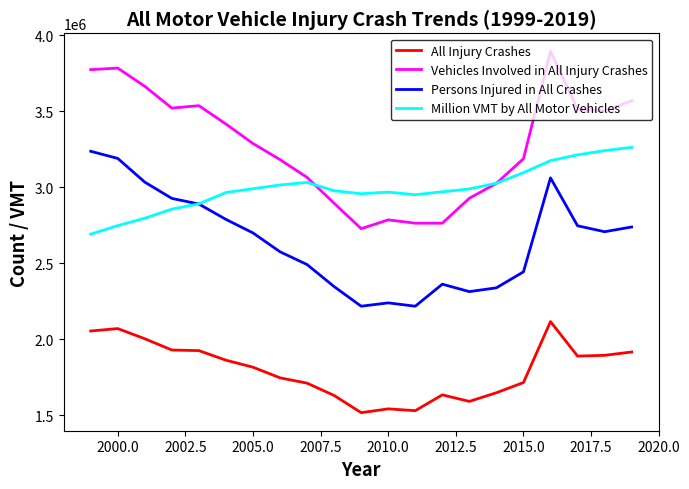

What is the greatest value displayed?

3893000